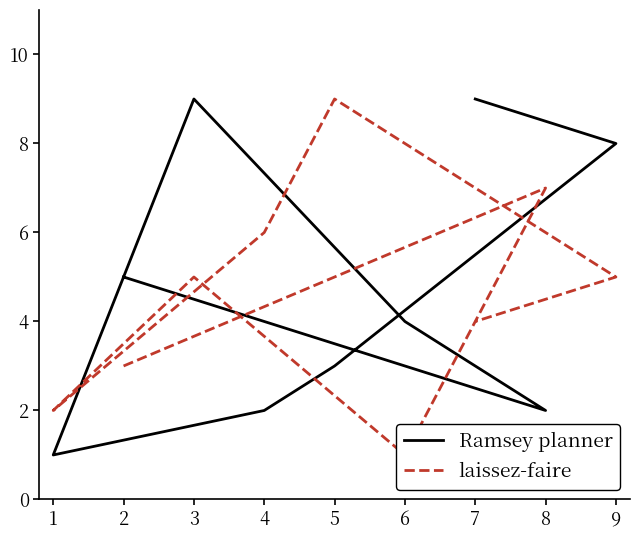

Count the laissez-faire values in the range 3 to 6.

5